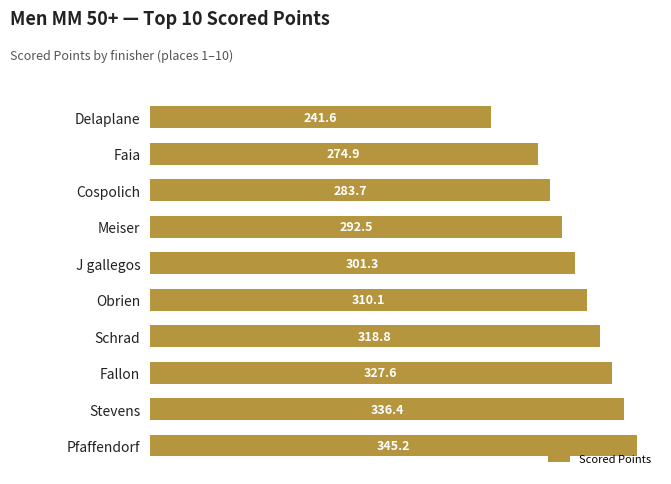

What is the label of the 6th bar from the bottom?

J gallegos